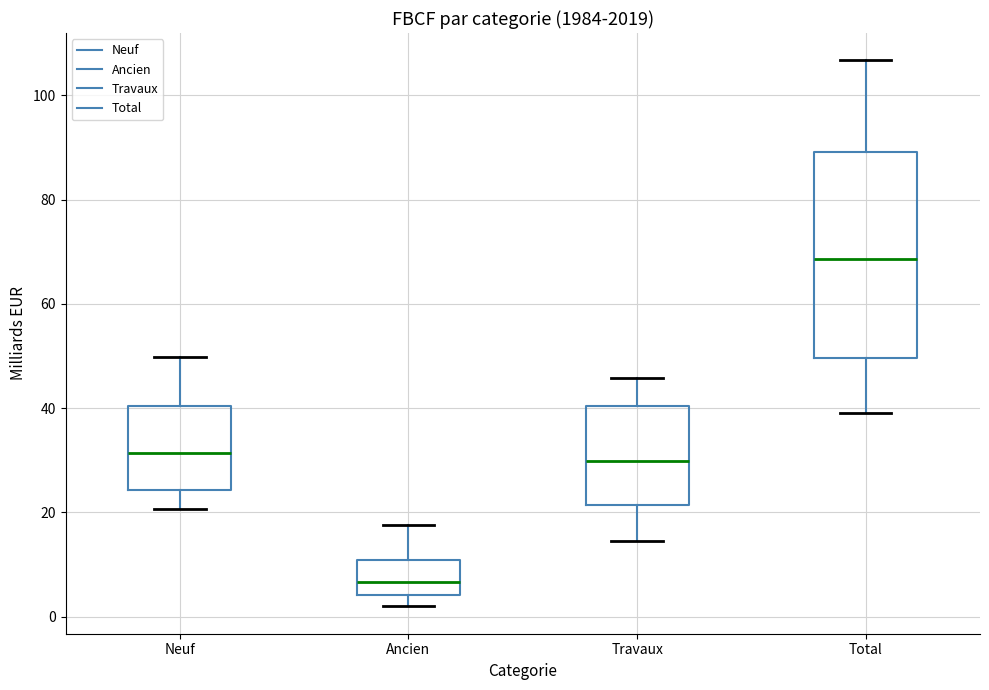

Reading left to right, read every box against the y-axis: the position of its median line, the range the box covers, and the ends of its whiskers. The values are not printed on the chart, so give them approximately, as read against the axis.

Neuf: median 32, box 24 to 40, whiskers 20 to 50
Ancien: median 6, box 4 to 10, whiskers 2 to 18
Travaux: median 30, box 22 to 40, whiskers 14 to 46
Total: median 68, box 50 to 90, whiskers 40 to 106